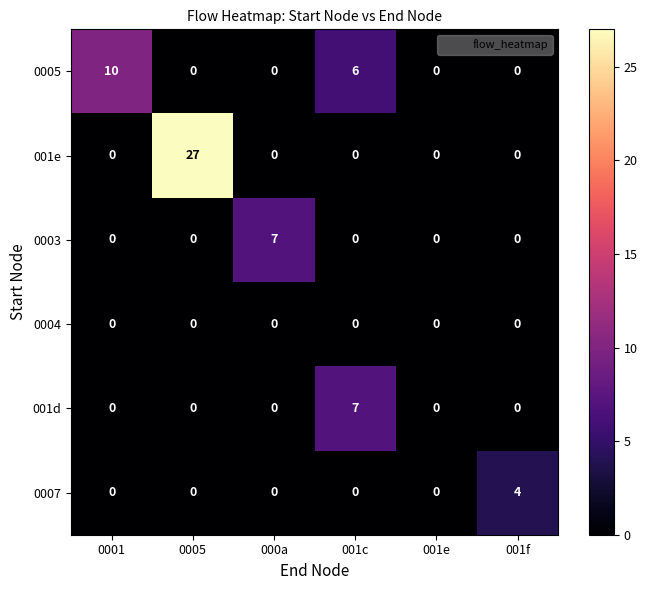

The 001e series shows -12 at 0001. True or false?

False